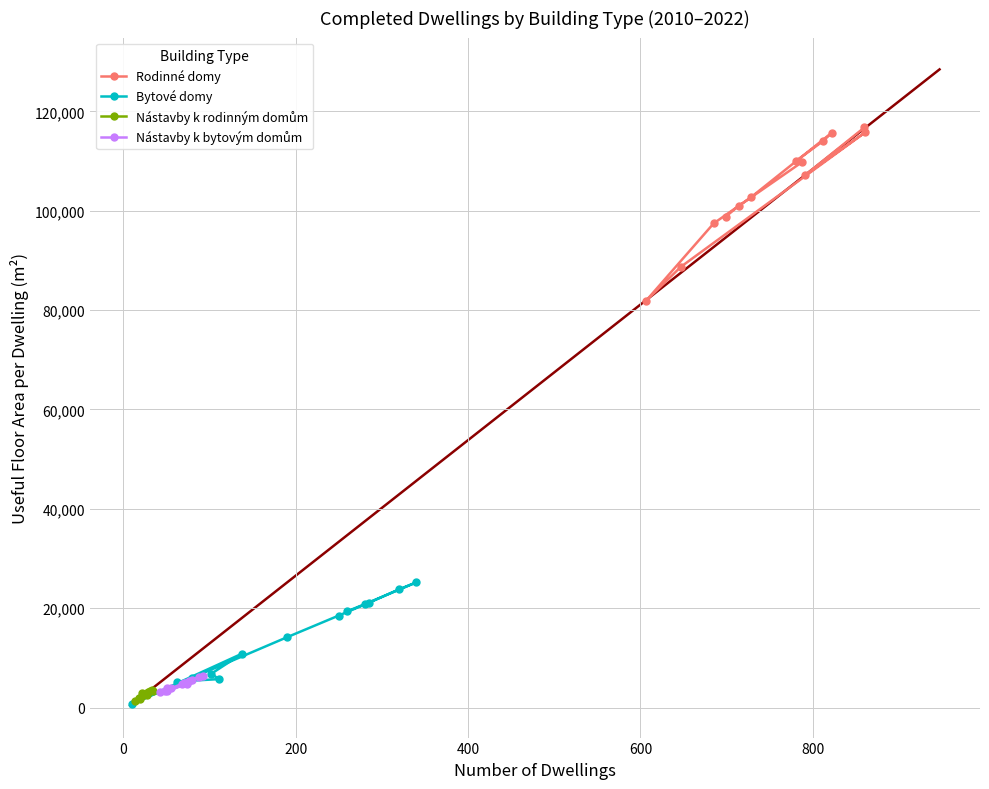

How many series are shown in this chart?

4